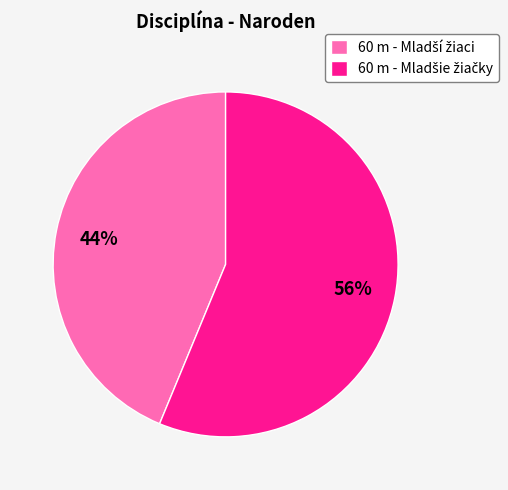

Does any single category account for the majority?

Yes